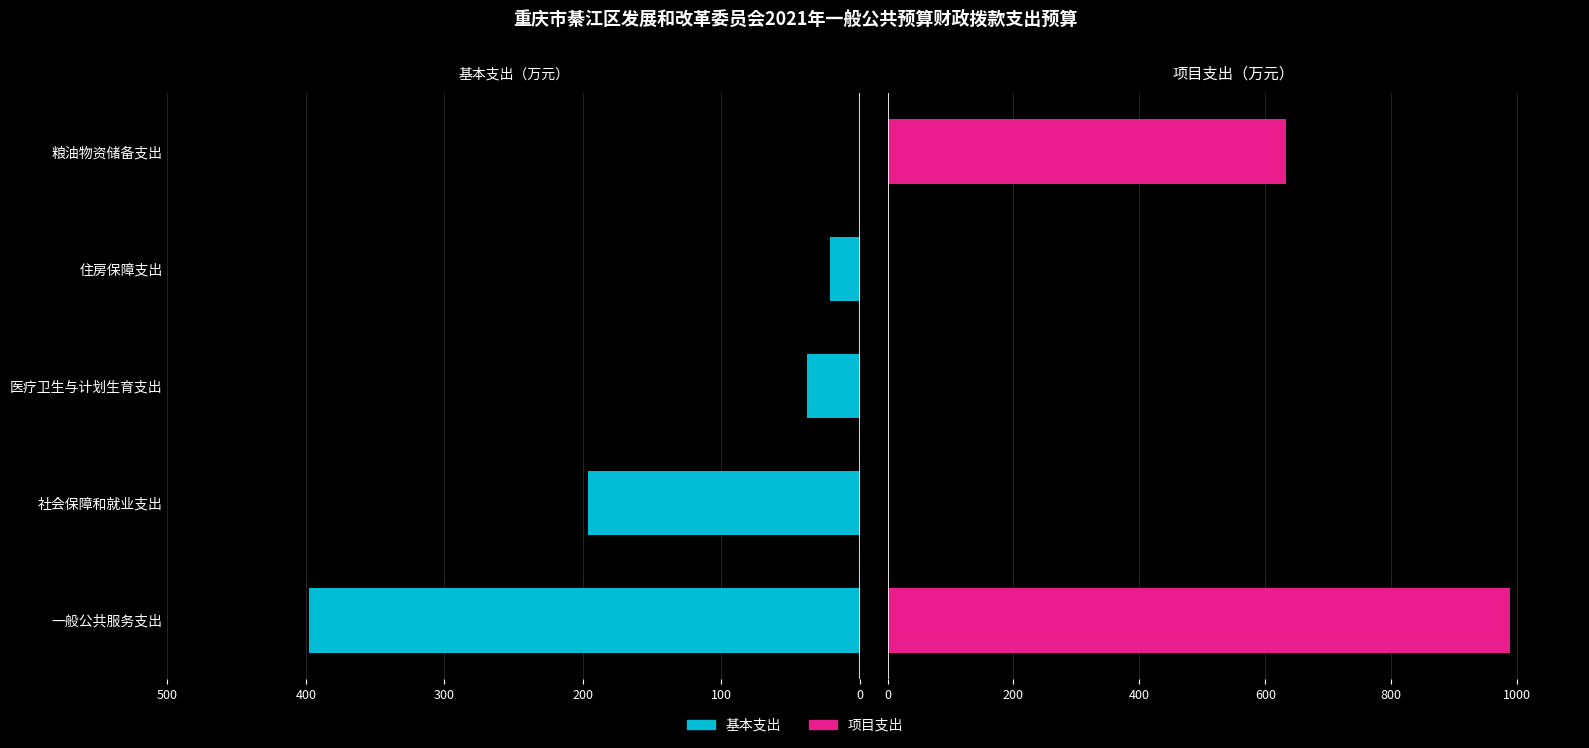

What are all the series names shown in the legend?

基本支出, 项目支出